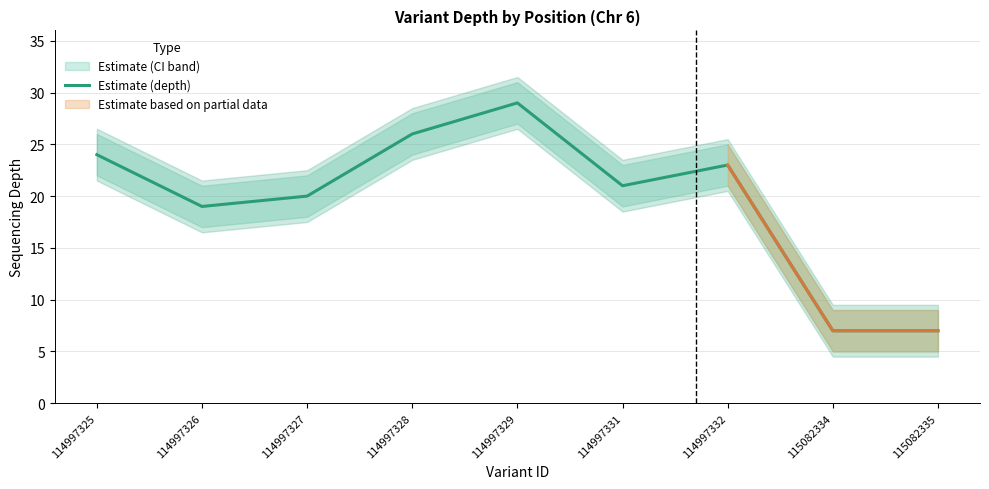

Reading right to left, extract all data points from this chart.

115082335=7	115082334=7	114997332=23	114997331=21	114997329=29	114997328=26	114997327=20	114997326=19	114997325=24